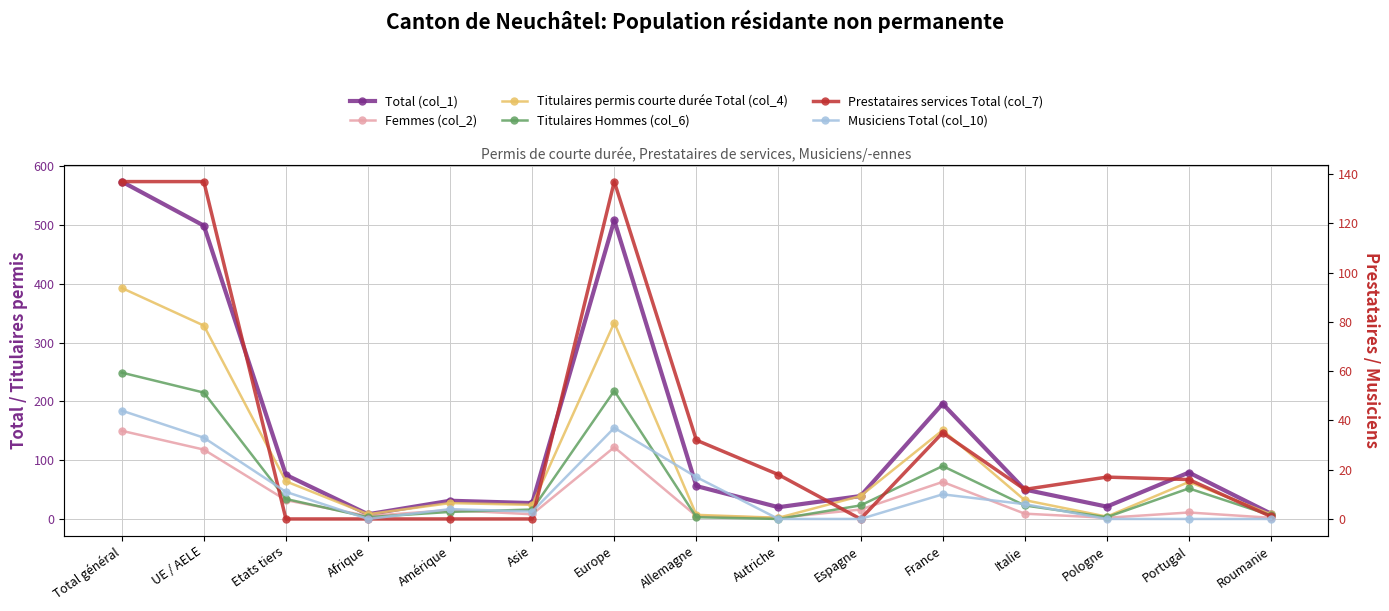

In Prestataires services Total (col_7), how many points are lower than both neighbors (excluding endpoints)?

2